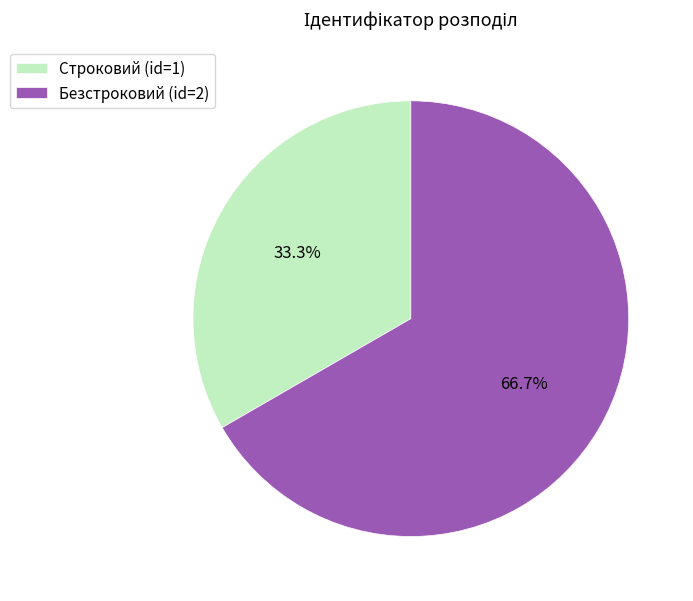

Rank the categories by value from lowest to highest.

Строковий, Безстроковий